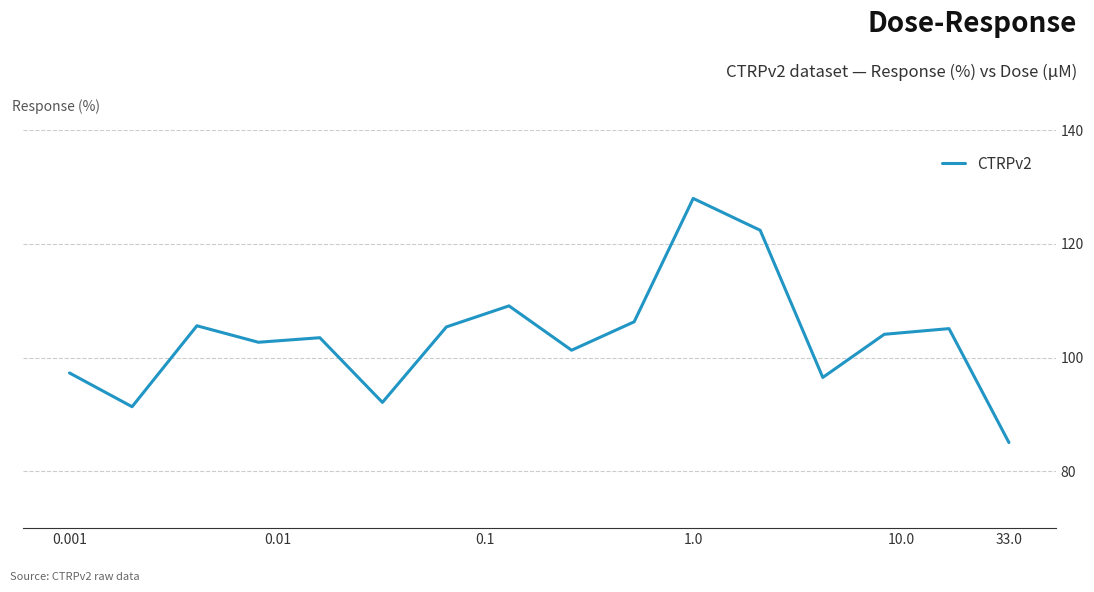

What is the difference between the maximum and minimum values?

42.9